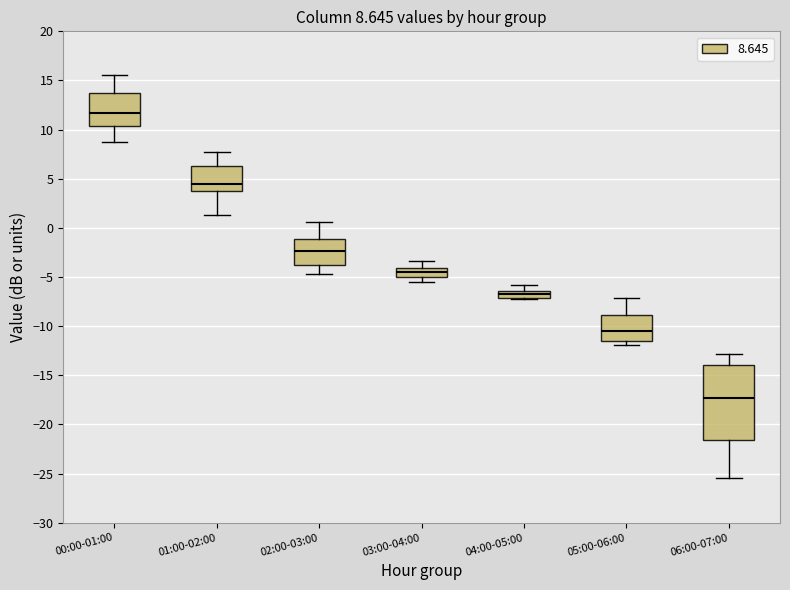

Comparing the boxes themselves (not the whiskers), which one is the tallest?

06:00-07:00